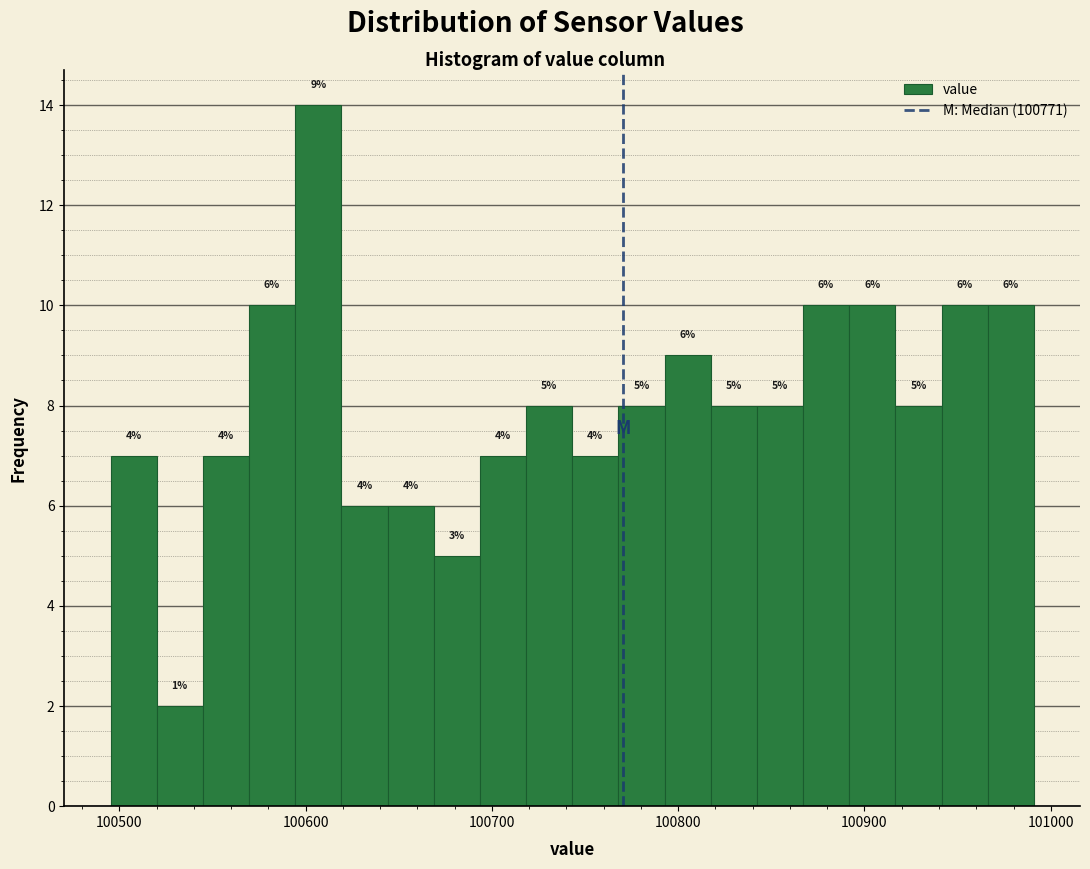

Around what value on the x-axis is the tallest bar? Give the approximate position of its centre, as read against the axis.

100610